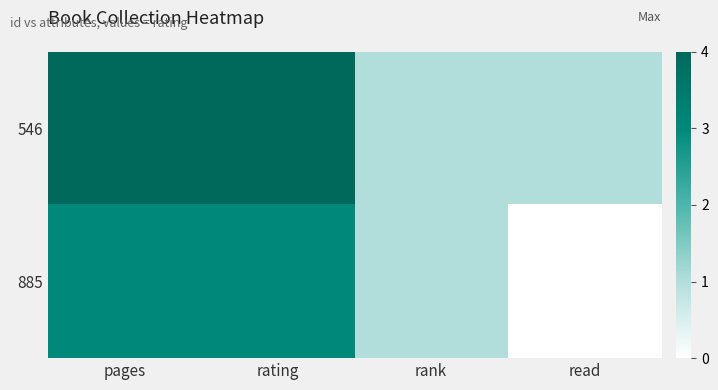

What is the difference between the highest and lowest values at rating?

1